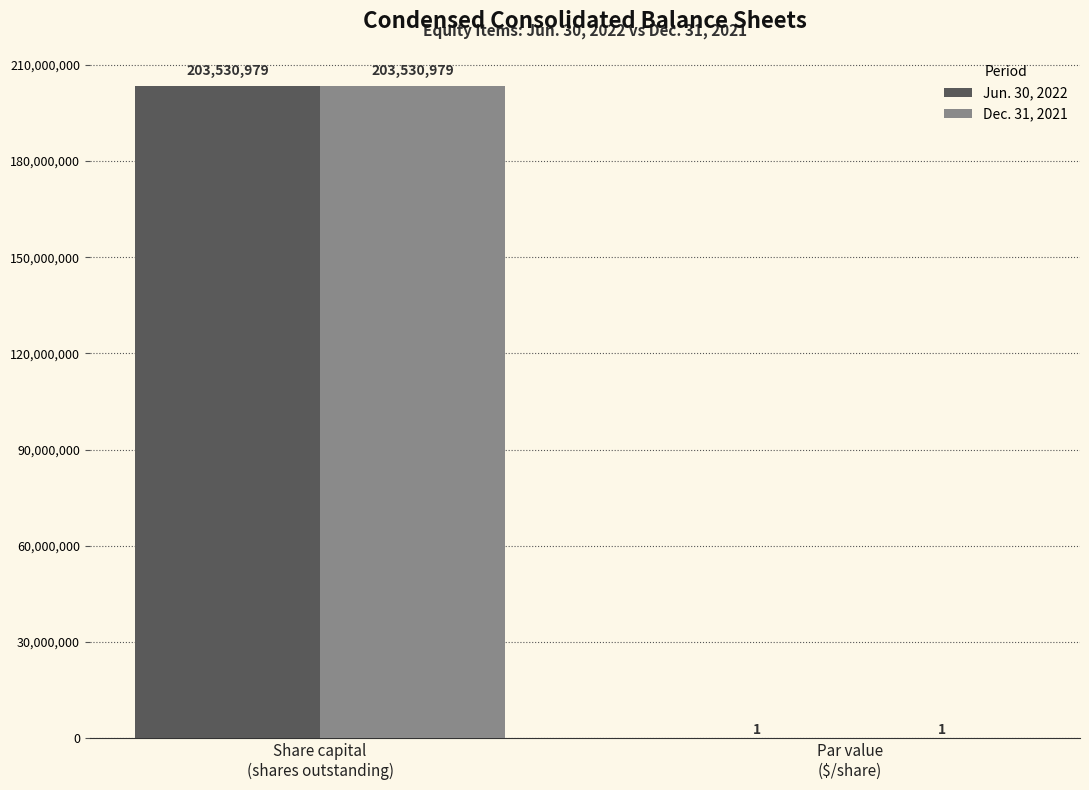

What is the sum of all Jun. 30, 2022 values?

203530980